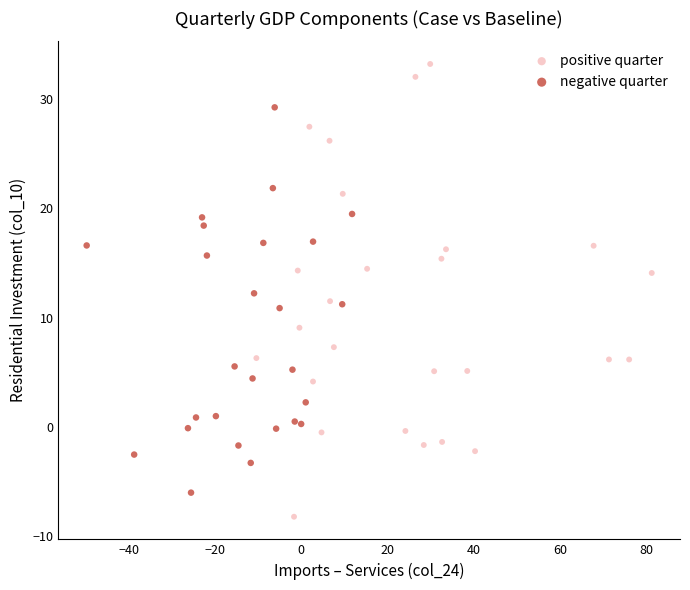

Which series reaches the minimum Y coordinate?

positive quarter